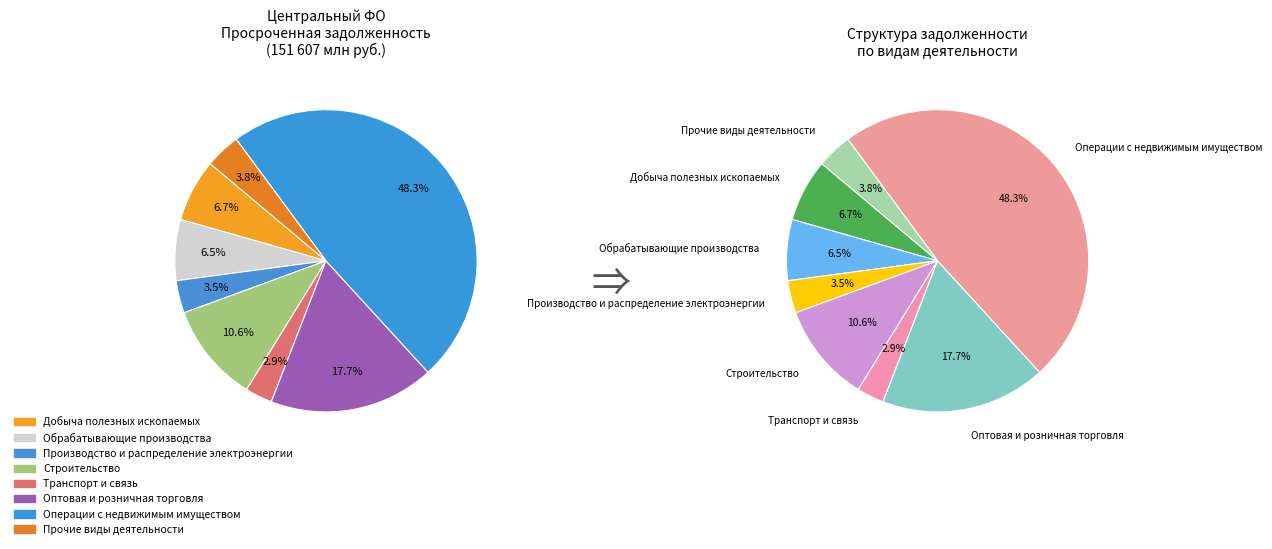

Rank the categories by value from lowest to highest.

Транспорт и связь, Производство и распределение электроэнергии, Прочие виды деятельности, Обрабатывающие производства, Добыча полезных ископаемых, Строительство, Оптовая и розничная торговля, Операции с недвижимым имуществом